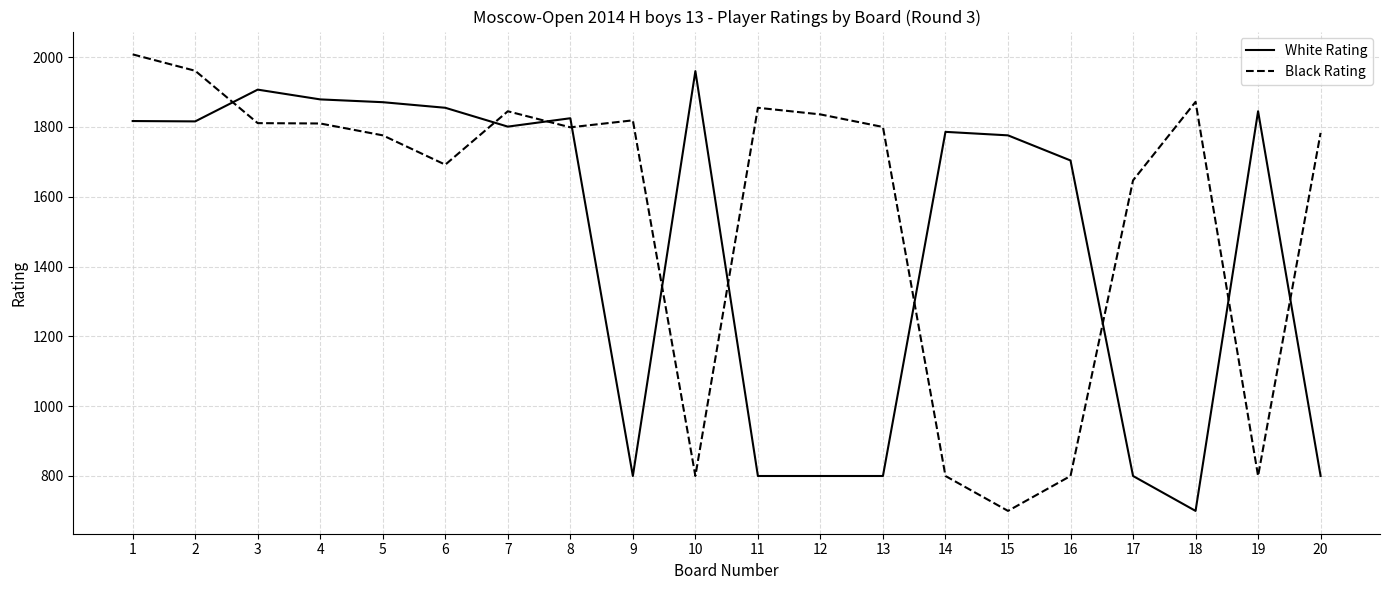

Where do Black Rating and White Rating first cross each other?

2 and 3